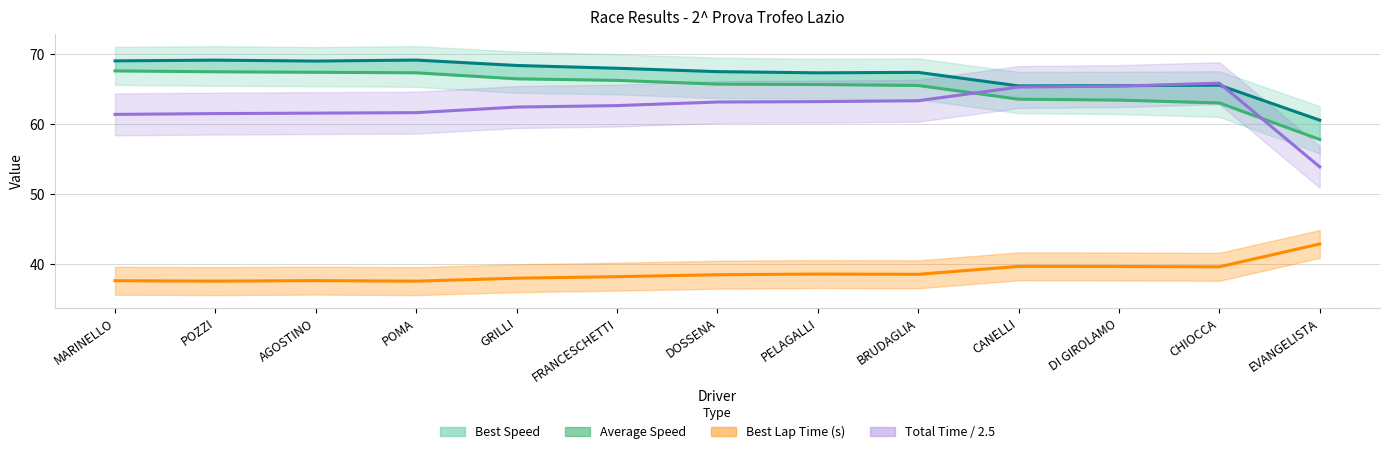

Count the number of categories in the chart.

13